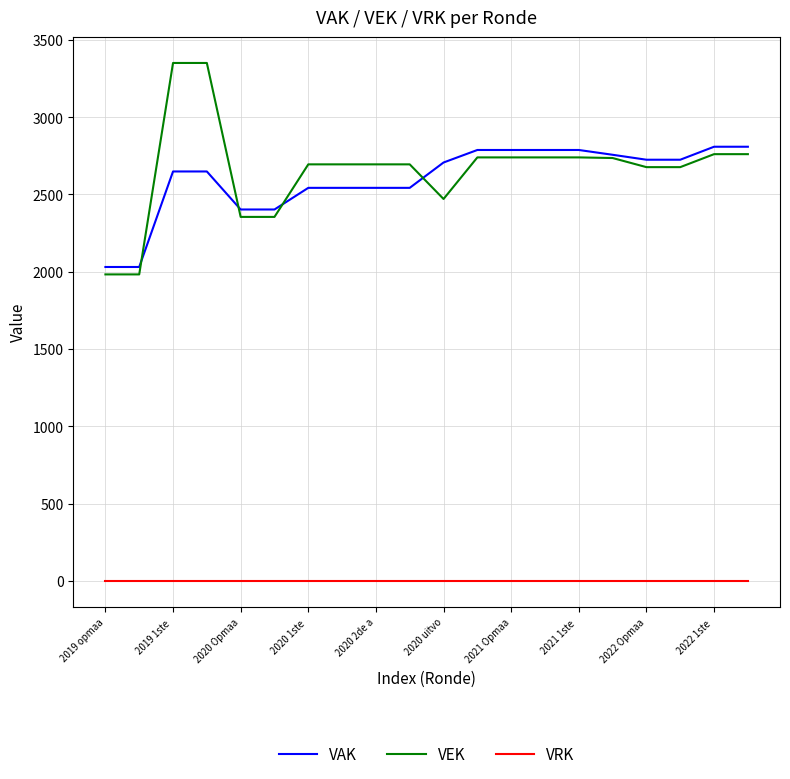

Does the chart display data point markers on the line(s)?

No